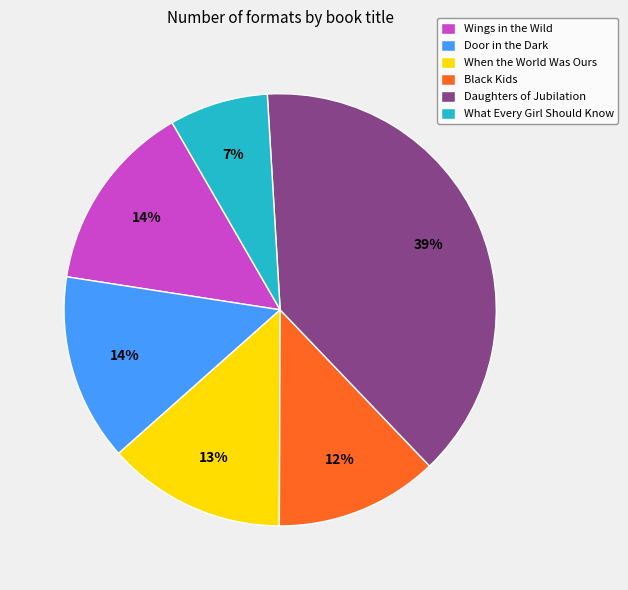

Approximately how many times larger is the value at When the World Was Ours compared to Wings in the Wild?

0.9